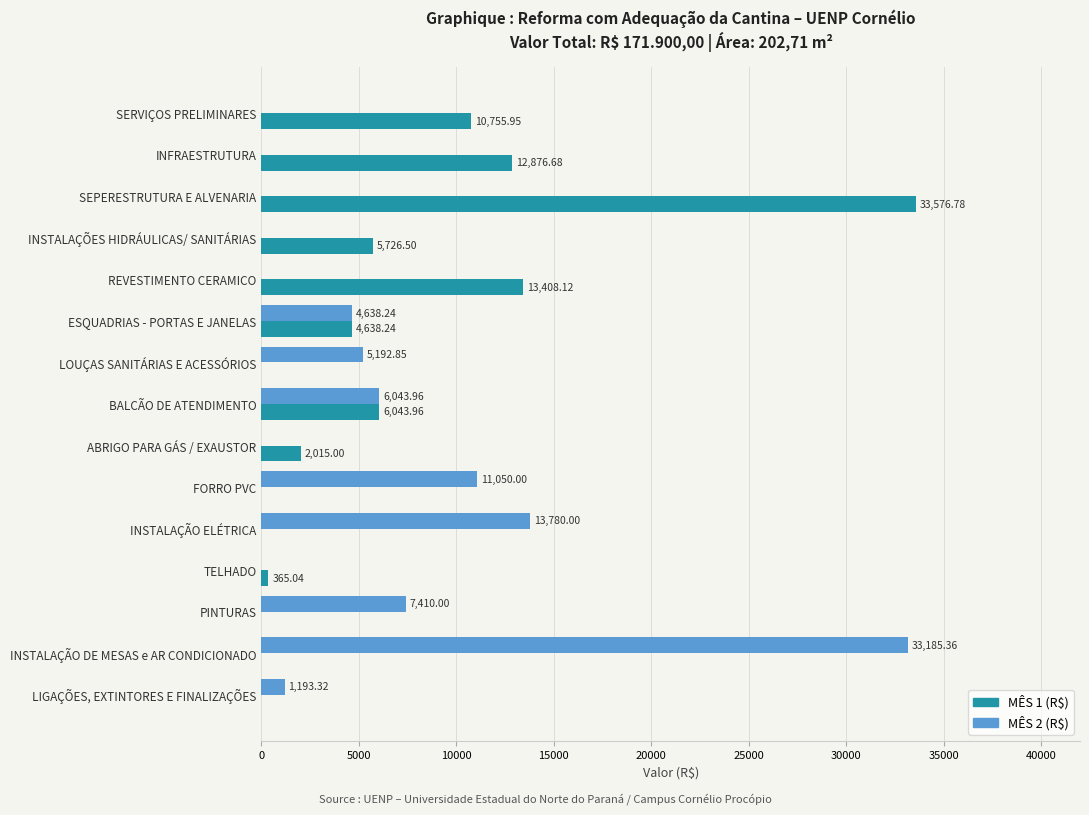

What is the maximum value shown in the chart?

33576.8